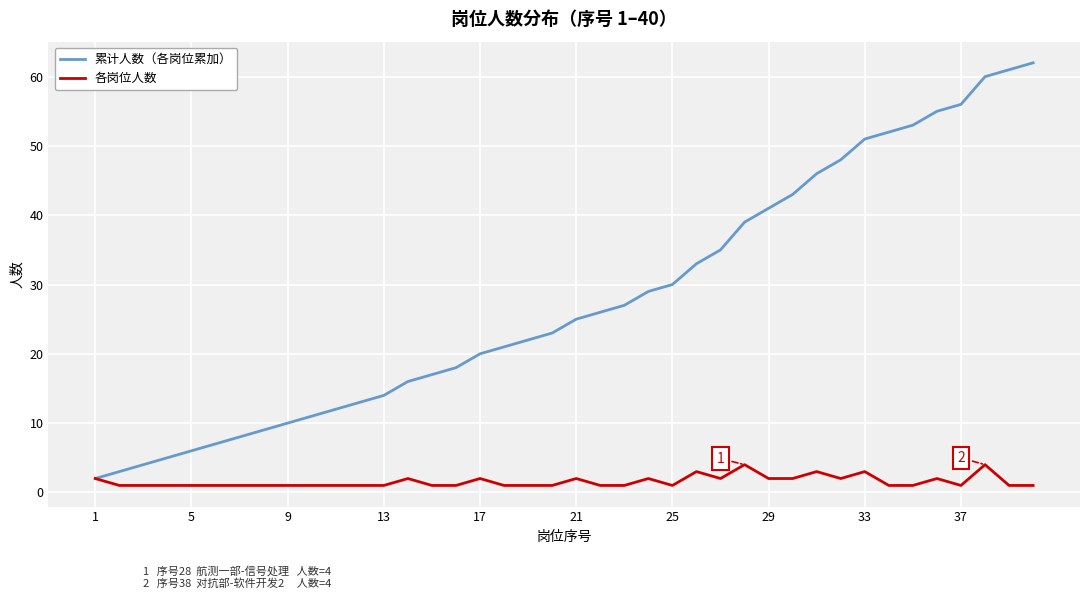

Is this an area chart (filled region under the line)?

No